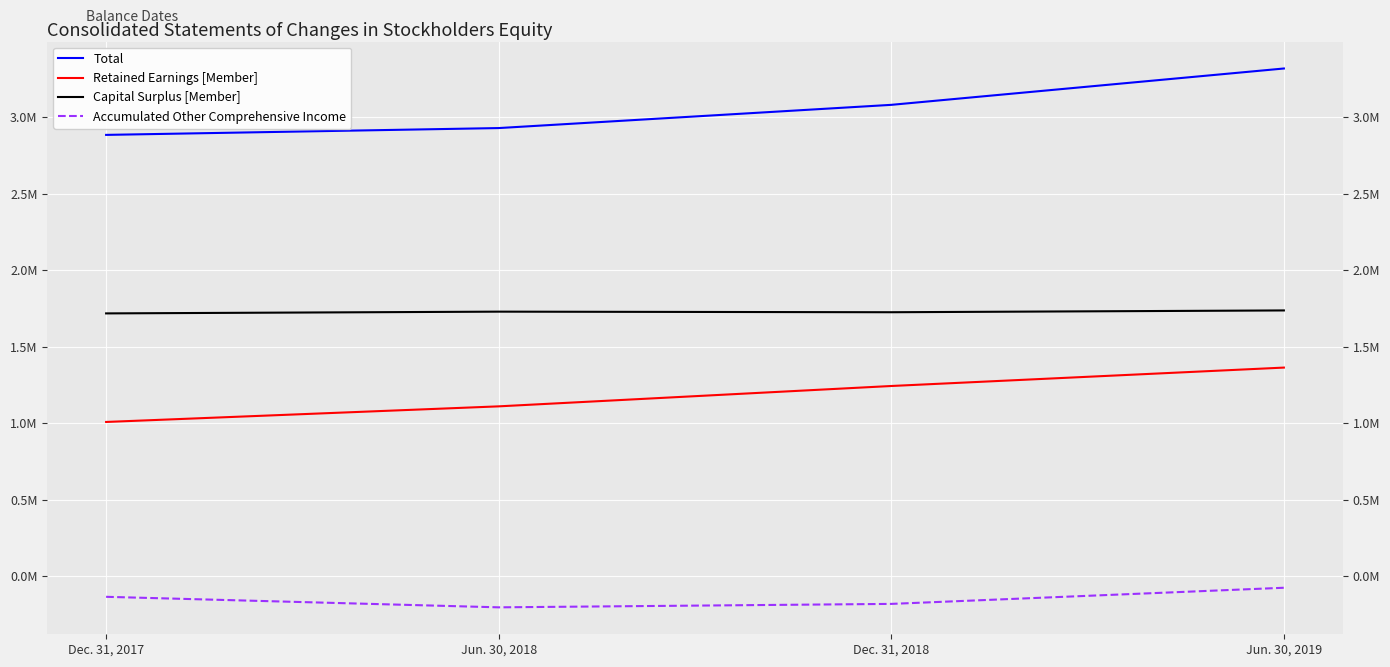

True or false: Retained Earnings [Member] has more than 2 points higher than both neighbors.

False